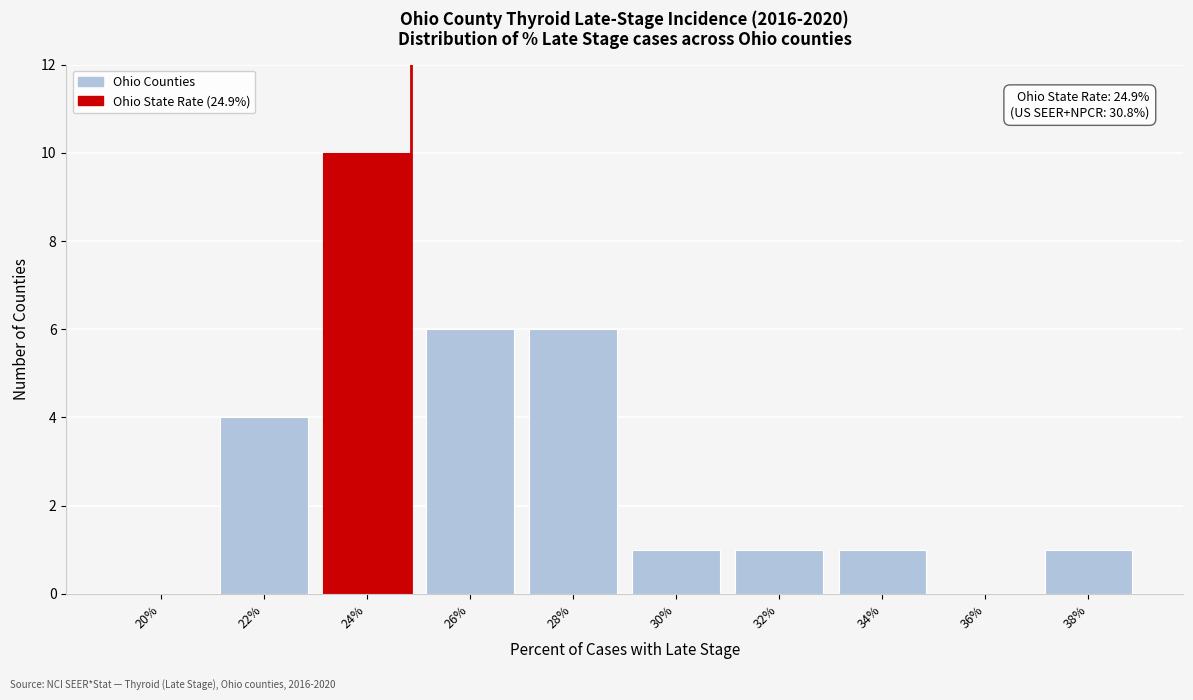

Reading left to right, what are all the values shown in this chart?

20%=0	22%=4	24%=10	26%=6	28%=6	30%=1	32%=1	34%=1	36%=0	38%=1